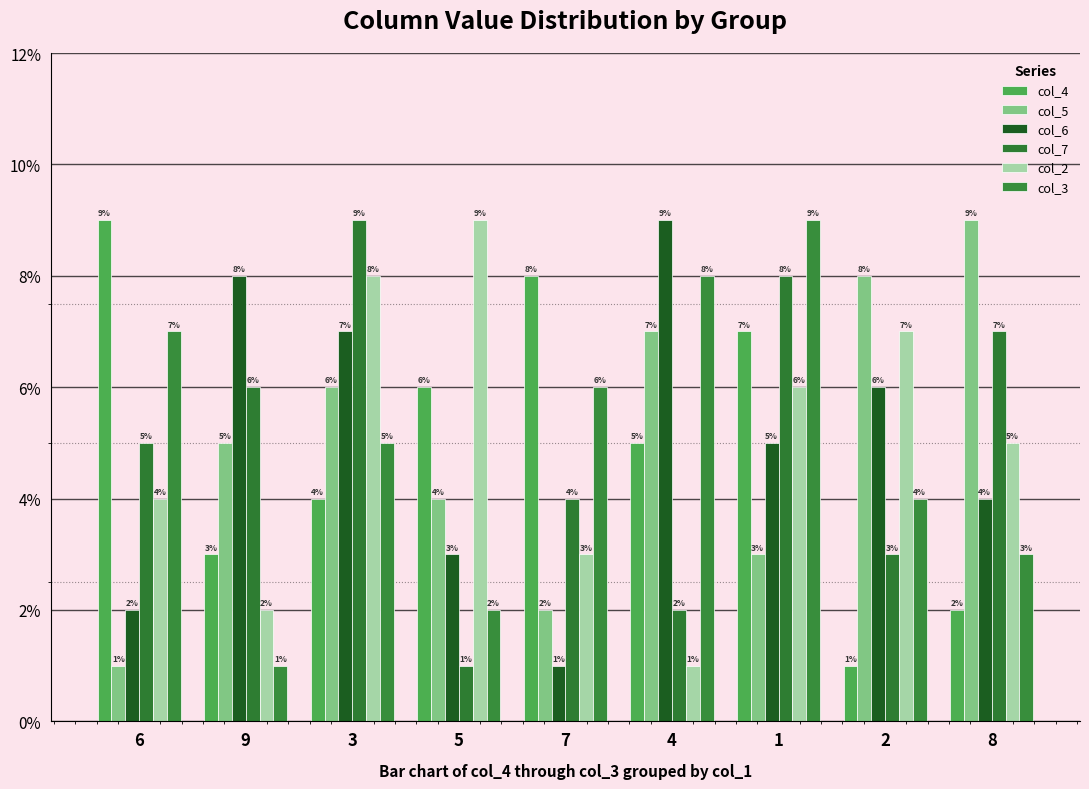

At how many categories does at least one series exceed 8?

6